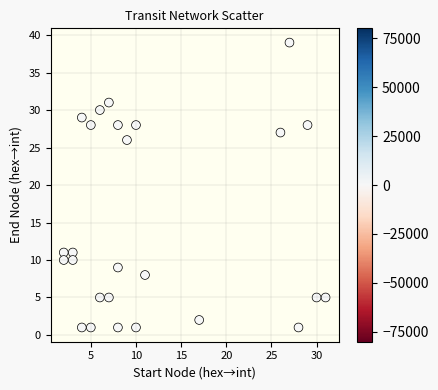

What is the range of Y values (max minus min)?

38